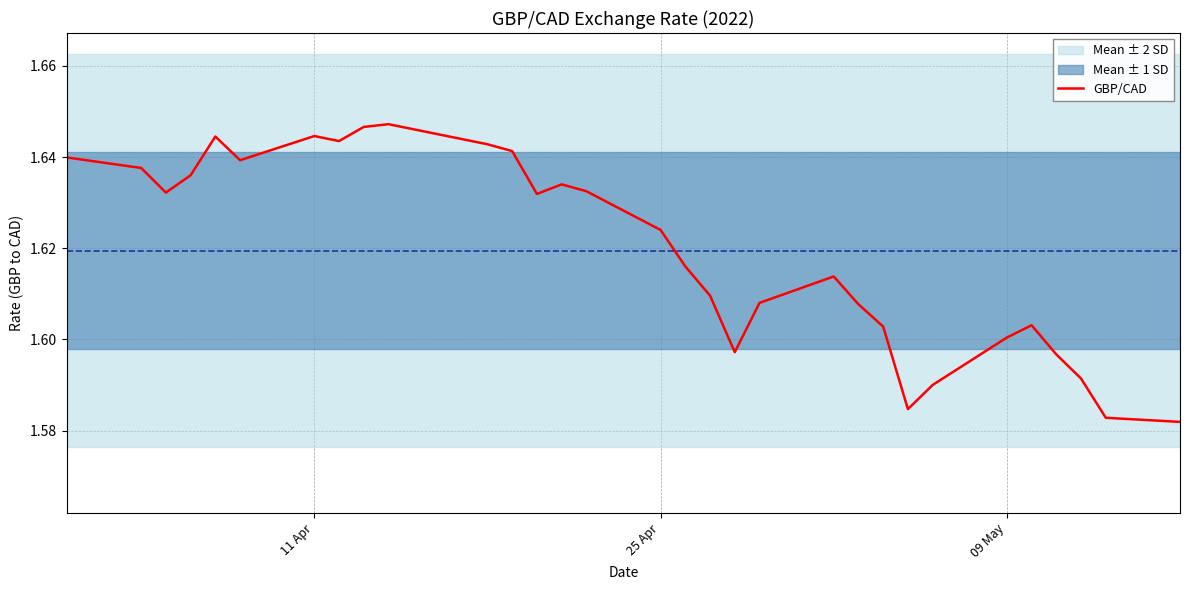

How many points are higher than both their immediate neighbors (excluding endpoints)?

6